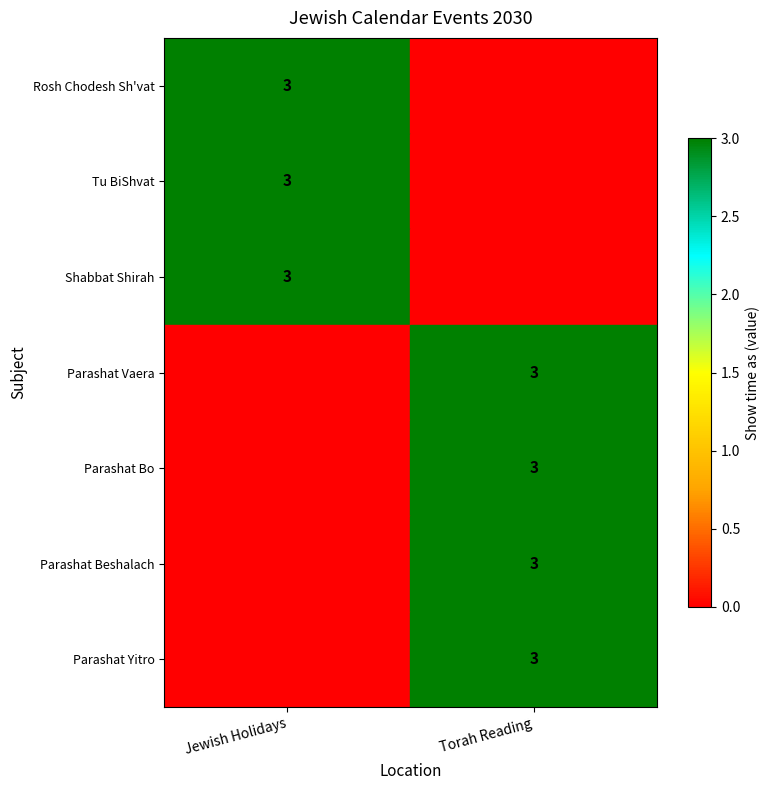

The Shabbat Shirah series shows 2 at Jewish Holidays. True or false?

False